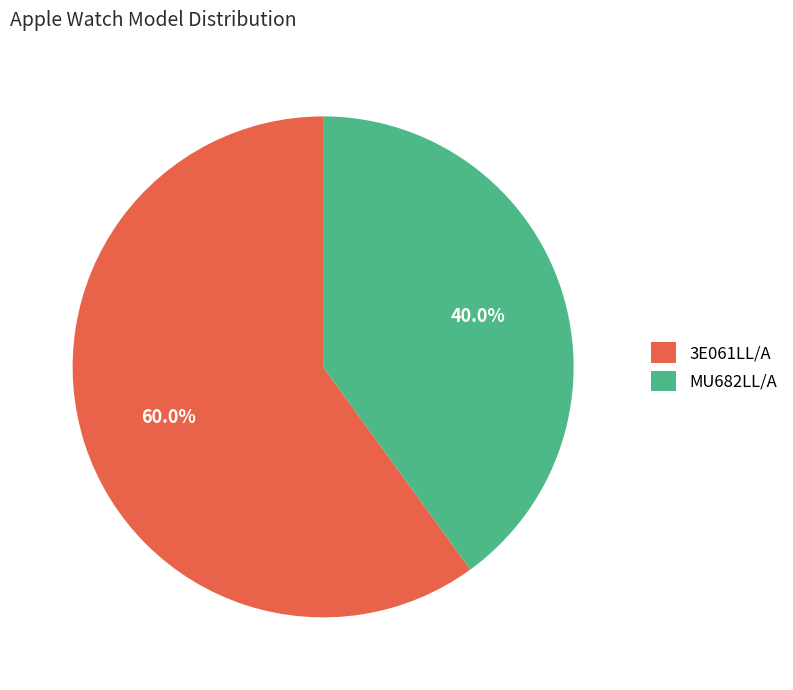

The 3E061LL/A slice represents 69% of the pie. True or false?

False